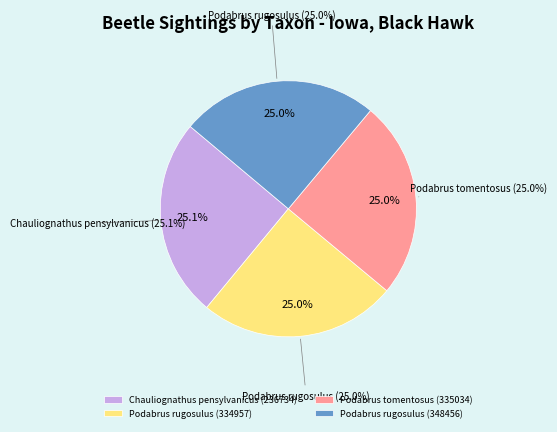

What percentage is the Podabrus rugosulus (334957) slice, to the nearest percent?

25%